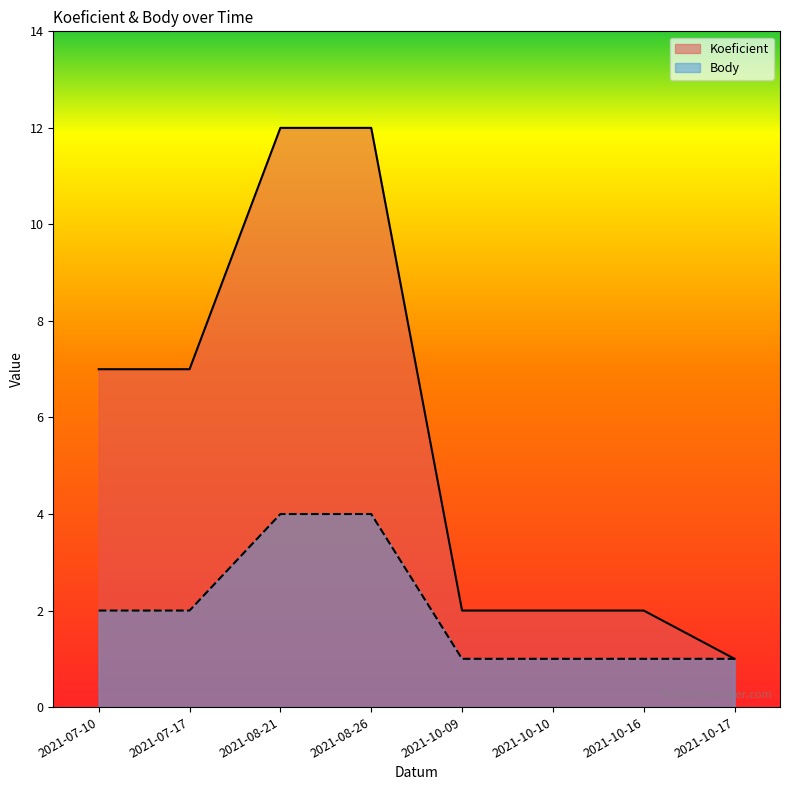

What is the label of the 3rd point from the right?

2021-10-10